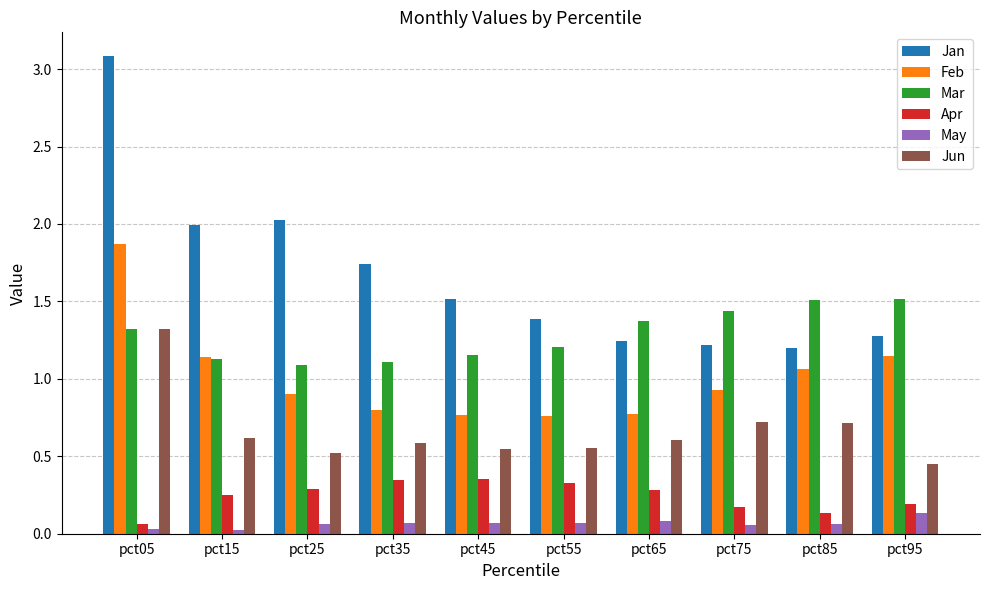

List the series in order of their peak value, lowest first.

May, Apr, Jun, Mar, Feb, Jan